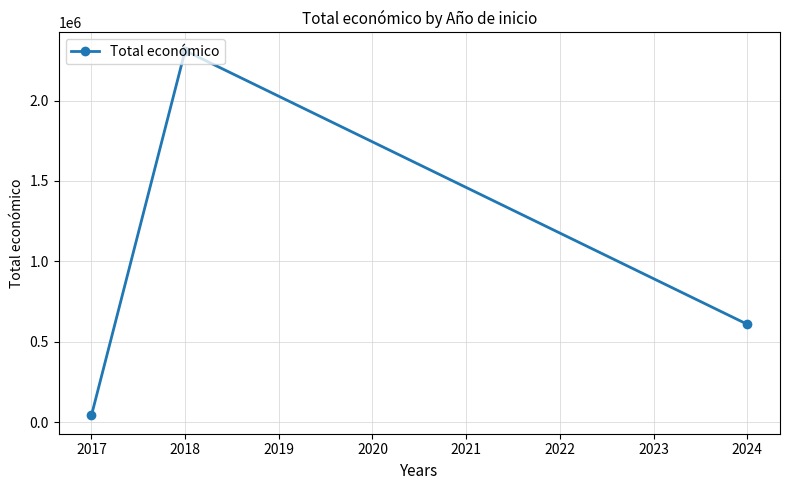

Rank the categories by value from highest to lowest.

2018, 2024, 2017